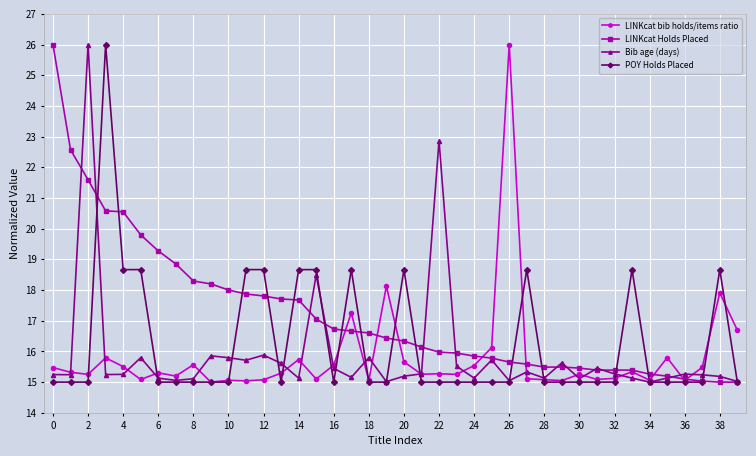

True or false: POY Holds Placed has more than 0 interior local peaks.

True